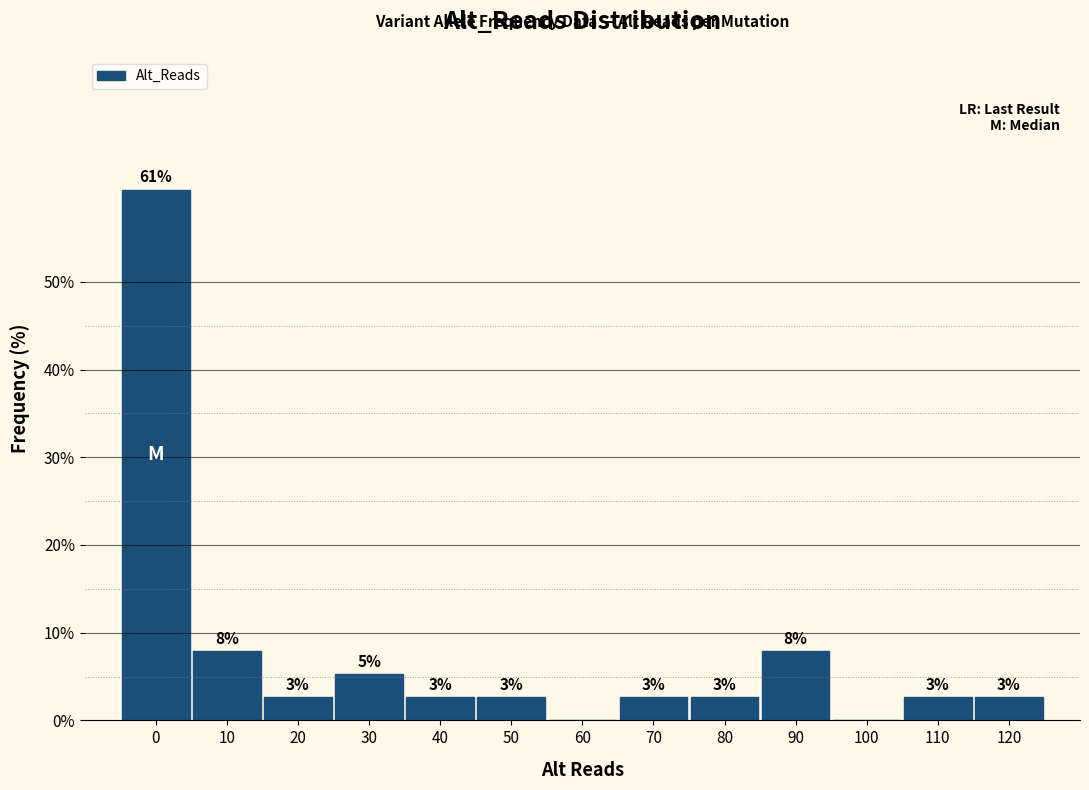

Are the bars horizontal?

No